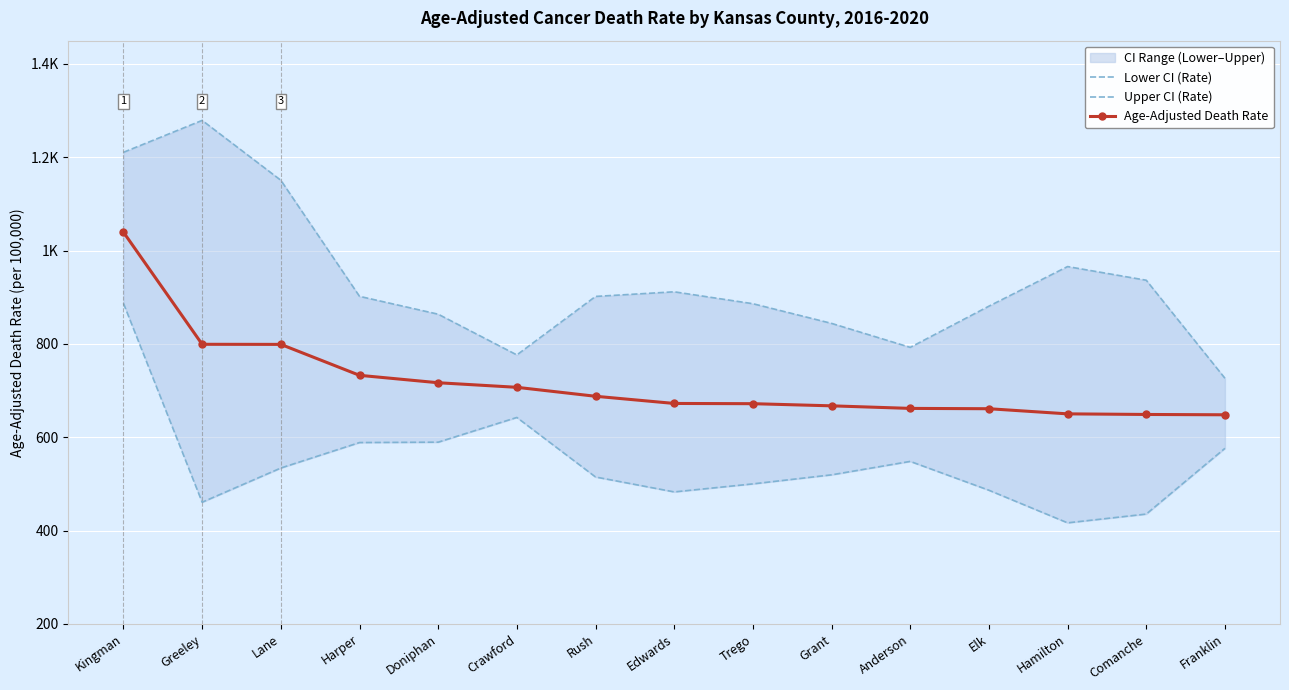

At which label does Age-Adjusted Death Rate reach its peak?

Kingman